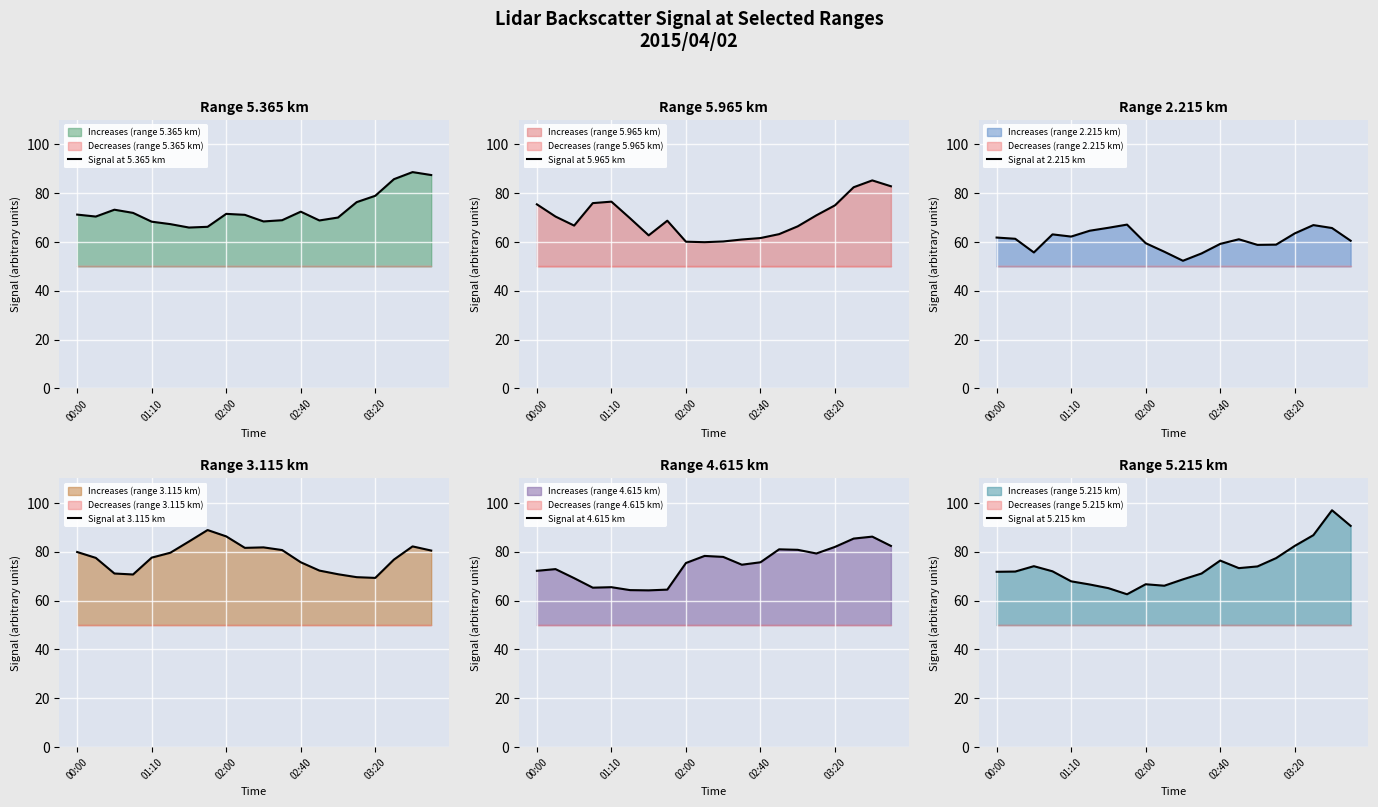

At how many categories does at least one series exceed 86?

5